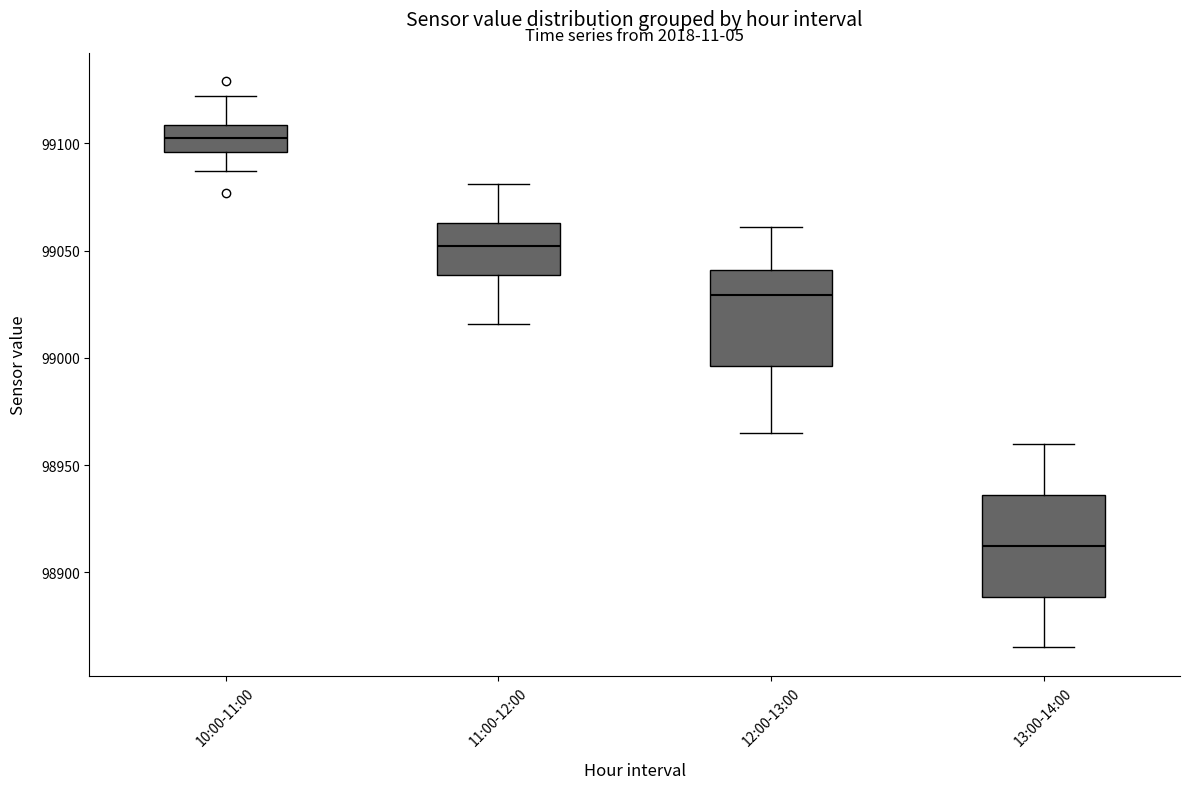

Where does the median line of the box for 12:00-13:00 sit on the y-axis? The values are not printed on the chart, so give them approximately, as read against the axis.

99030